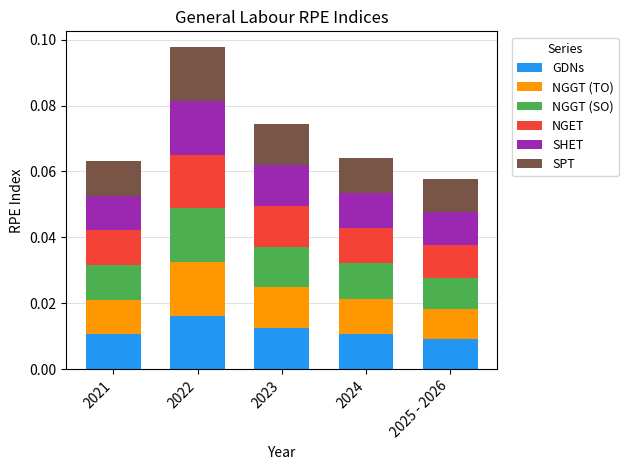

At which category is the sum across all series the highest?

2022